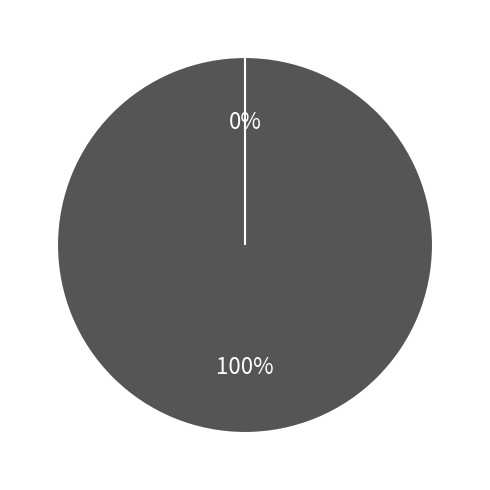

What percentage do Vote and Ticket together represent?

100.0%